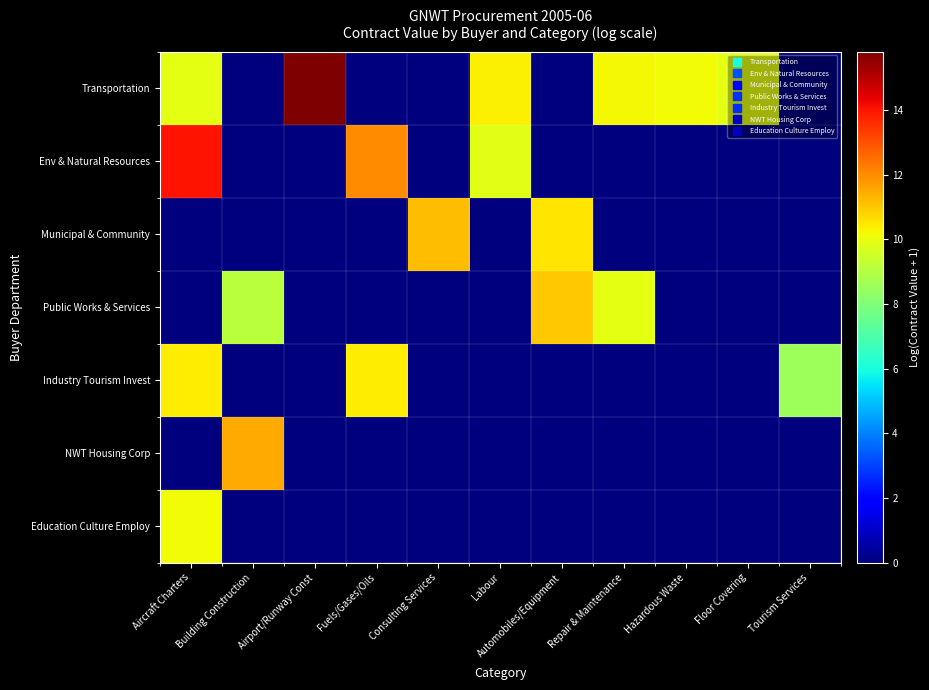

What is the greatest value displayed?

15.8